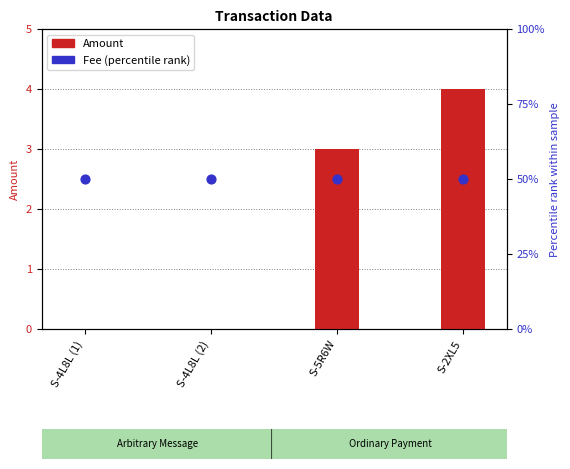

Which series contains the lowest Y value?

Amount